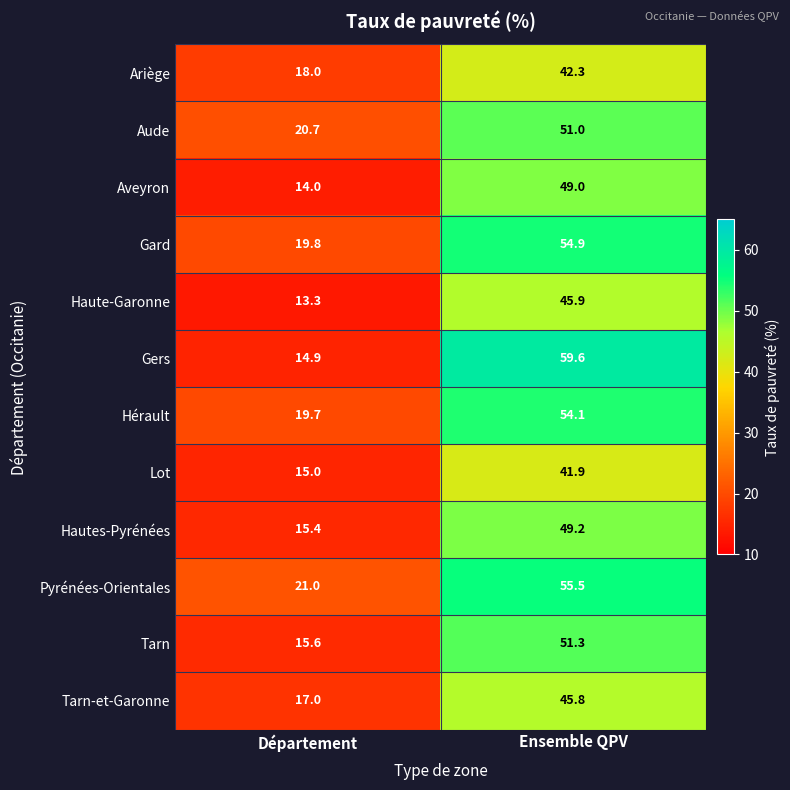

List the series in order of their peak value, lowest first.

Lot, Ariège, Tarn-et-Garonne, Haute-Garonne, Aveyron, Hautes-Pyrénées, Aude, Tarn, Hérault, Gard, Pyrénées-Orientales, Gers